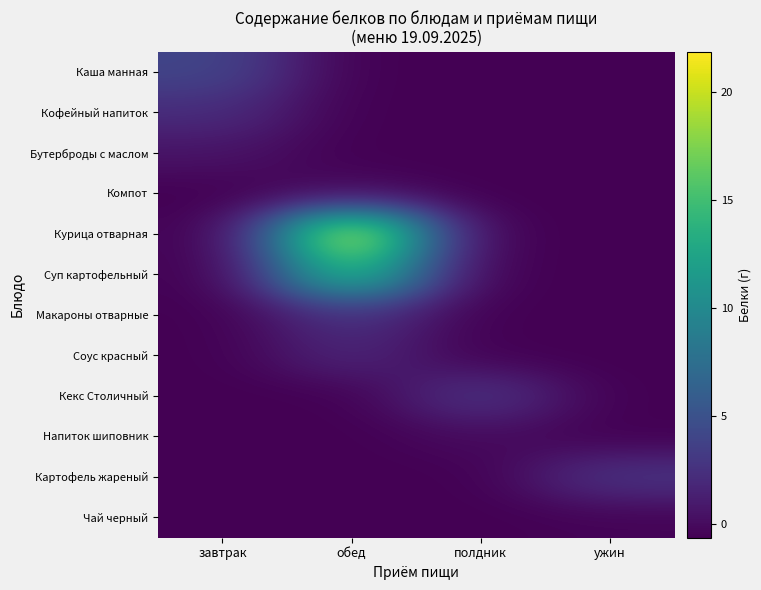

List the series in order of their peak value, highest first.

Курица отварная, Суп картофельный, Каша манная, Кекс Столичный, Картофель жареный, Макароны отварные, Кофейный напиток, Соус красный, Бутерброды с маслом, Напиток шиповник, Компот, Чай черный